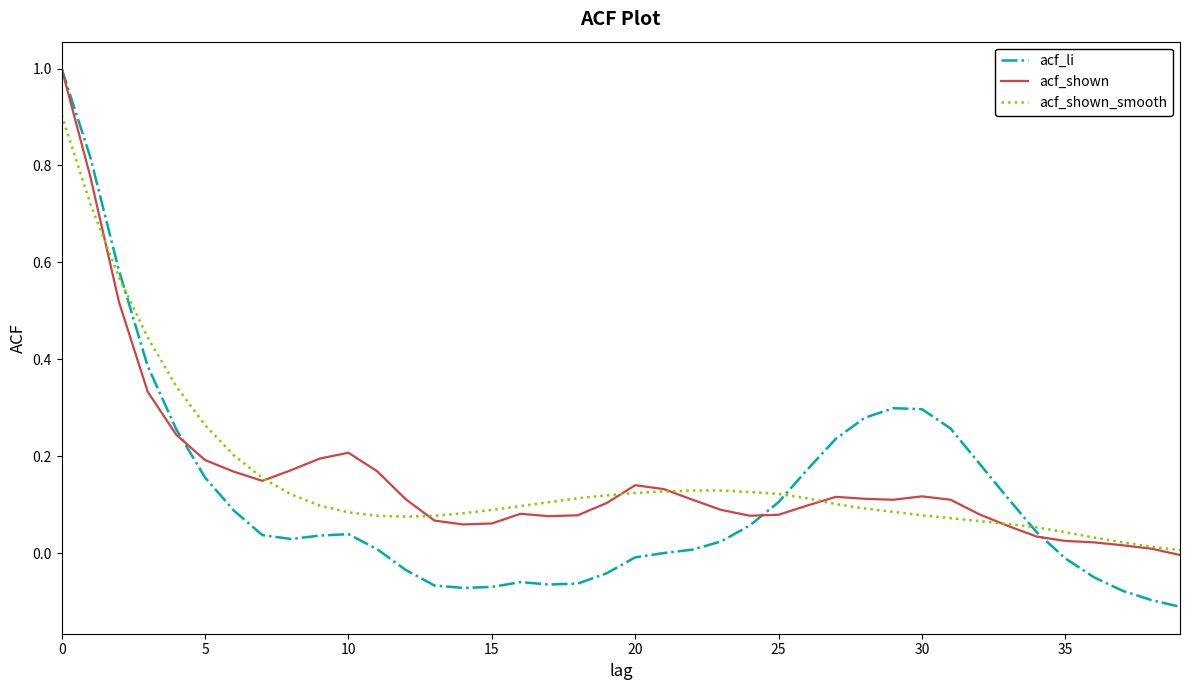

What is the maximum value for acf_shown?

1.0